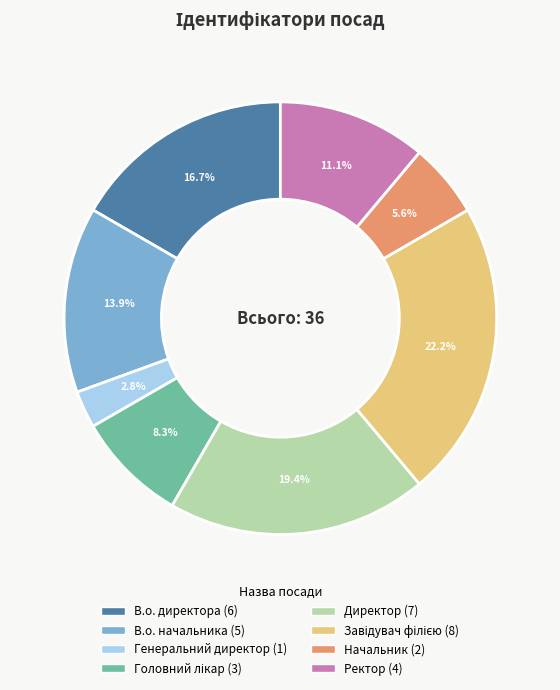

What portion of the pie excludes Ректор?

88.9%